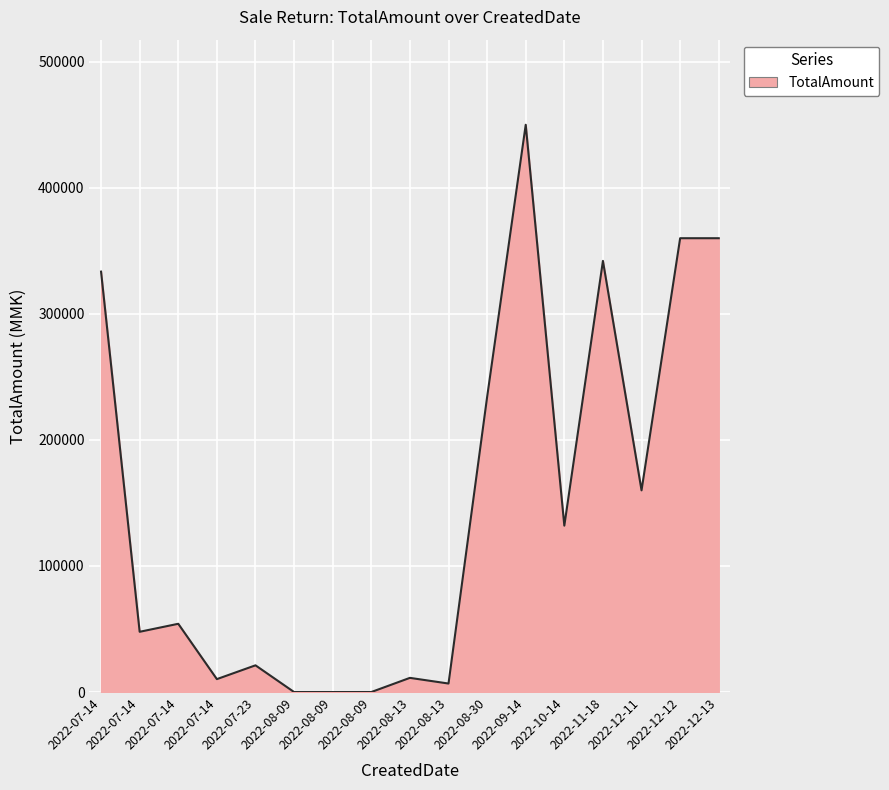

How many lines are shown in the chart?

1